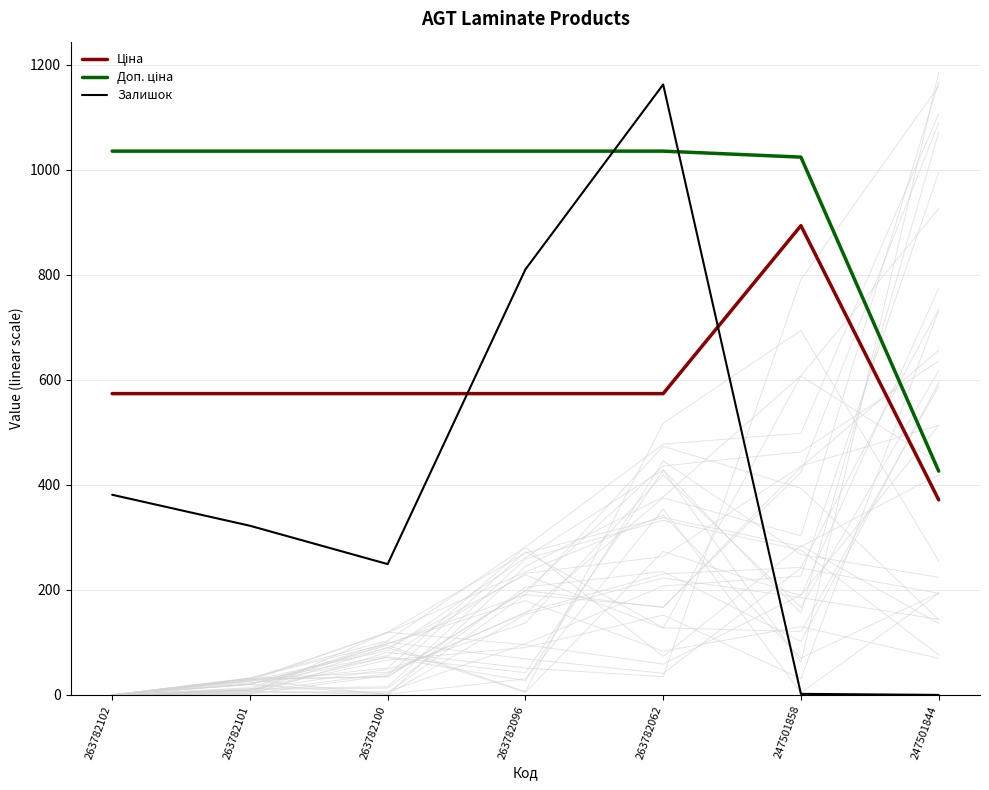

At which category does Залишок reach its first local valley?

263782100